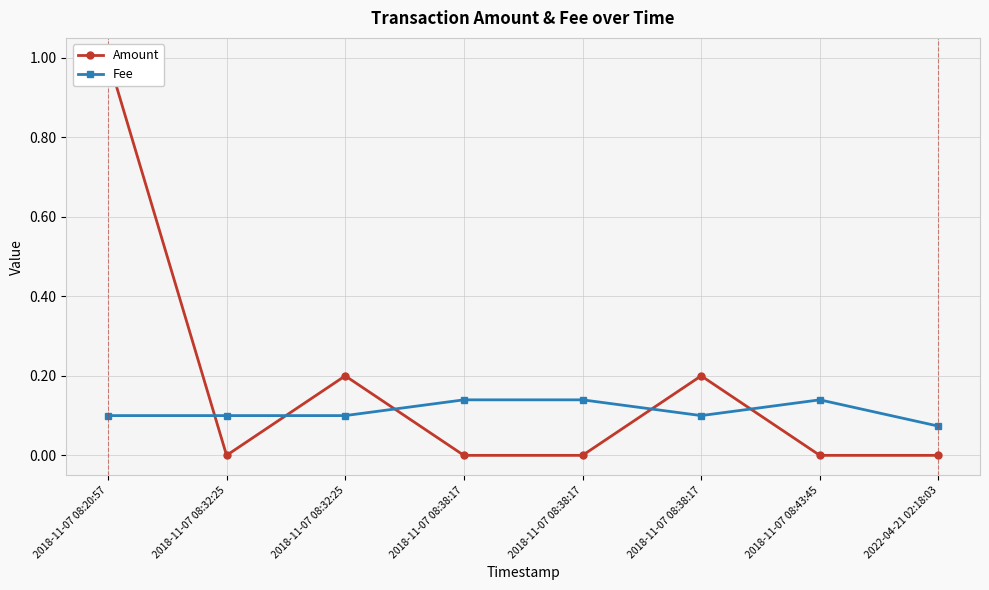

Where is Fee nearest to the value 0?

2022-04-21 02:18:03